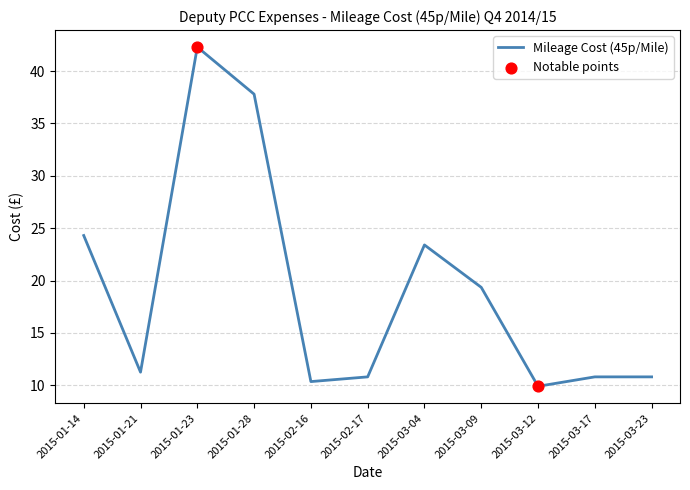

Approximately how many times larger is the value at 2015-02-17 compared to 2015-01-28?

0.3